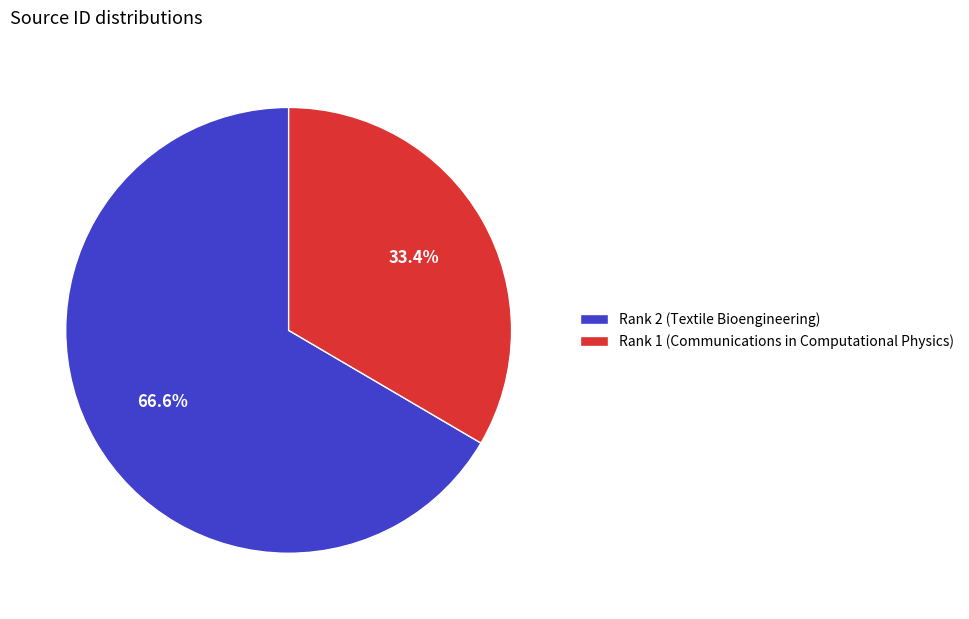

How many slices are in this pie chart?

2